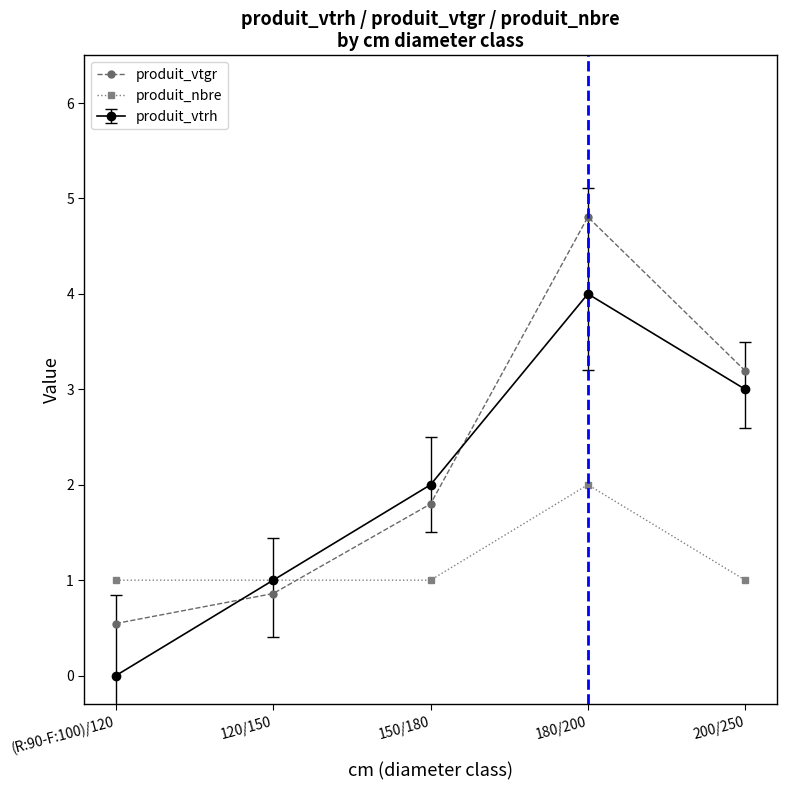

True or false: produit_nbre has more than 0 points higher than both neighbors.

True